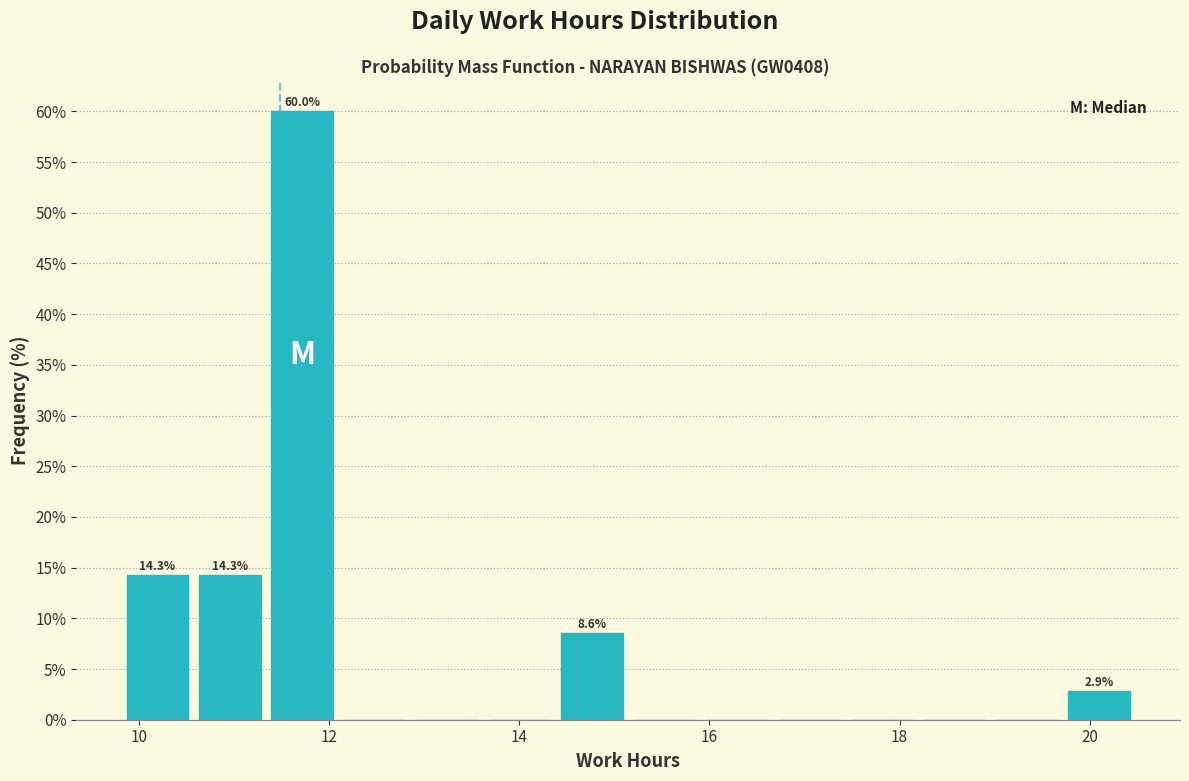

Around what value on the x-axis is the tallest bar? Give the approximate position of its centre, as read against the axis.

11.8